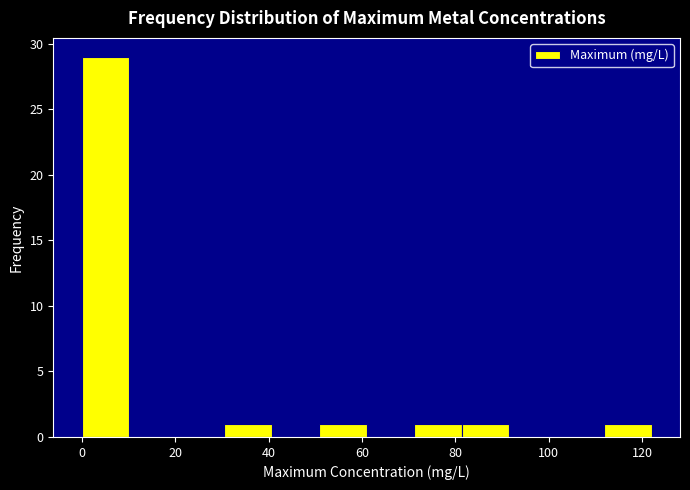

Reading left to right, list every bar in this chart as the range it spans on the x-axis followed by its height. Neither the bar edges nor the heights are printed on the chart, so give them approximately, as read against the axes.

0 to 10: 29
10 to 20: 0
20 to 30: 0
30 to 40: 1
40 to 50: 0
50 to 62: 1
62 to 72: 0
72 to 82: 1
82 to 92: 1
92 to 102: 0
102 to 112: 0
112 to 122: 1